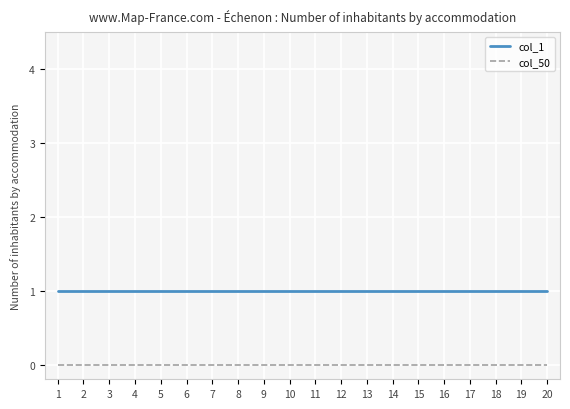

What is the greatest value displayed?

1